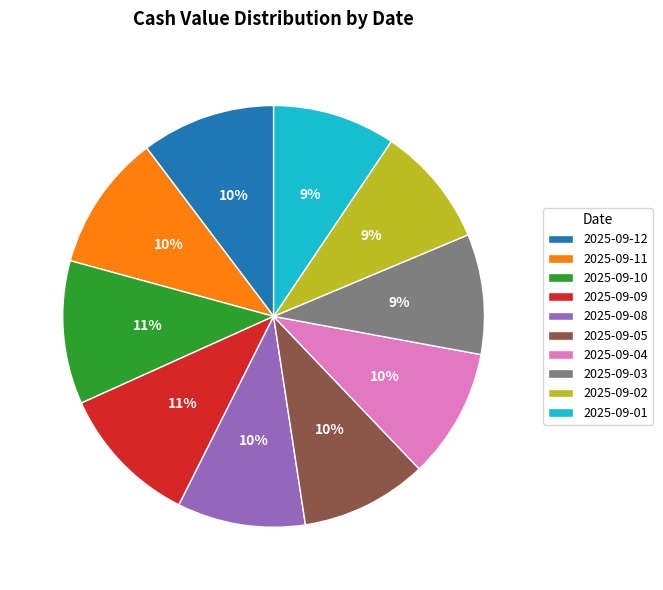

To the nearest percent, what portion does 2025-09-05 represent?

10%